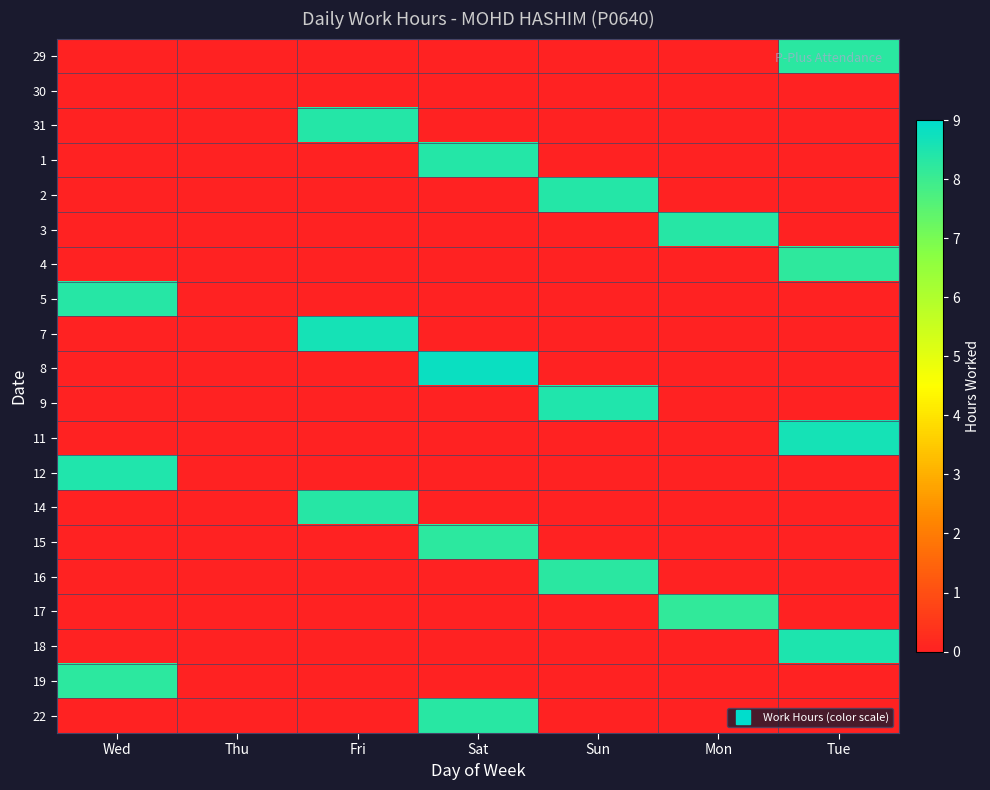

At which category is the sum across all series the highest?

Sat